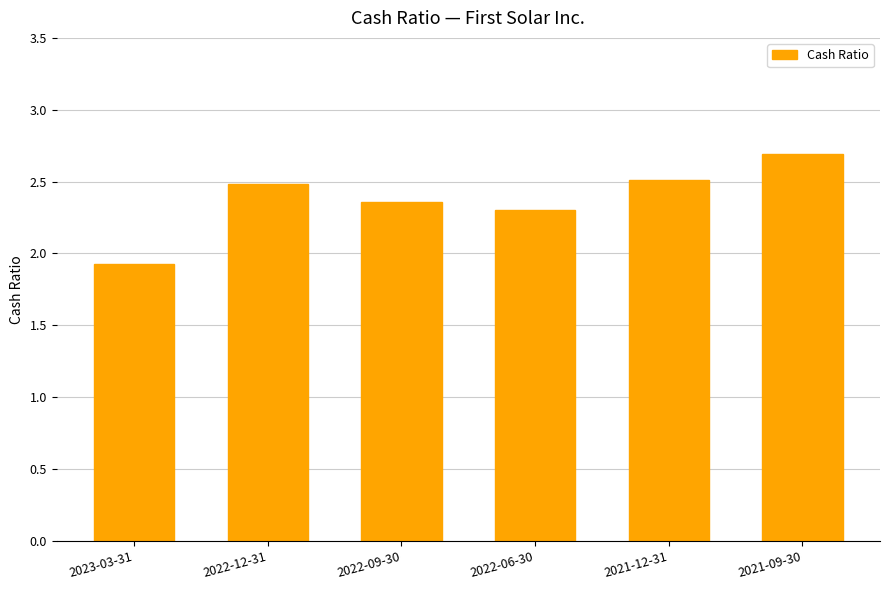

Rank the categories by value from highest to lowest.

2021-09-30, 2021-12-31, 2022-12-31, 2022-09-30, 2022-06-30, 2023-03-31